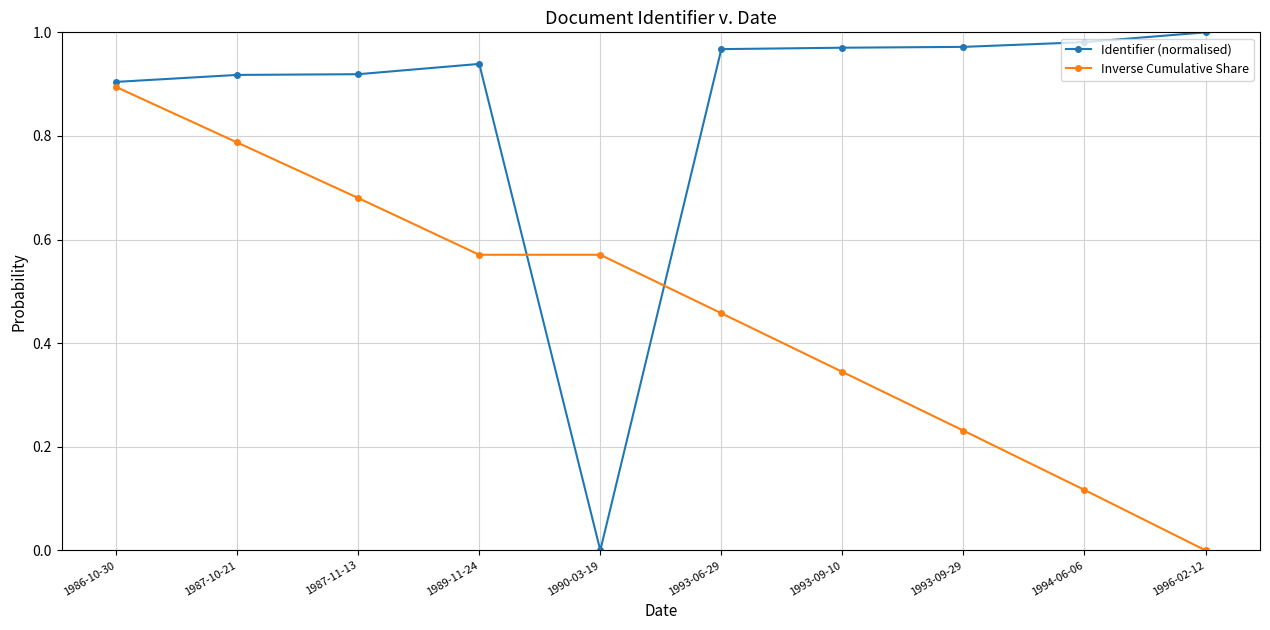

Between 1987-11-13 and 1993-09-29, which series saw the biggest shift?

Inverse Cumulative Share